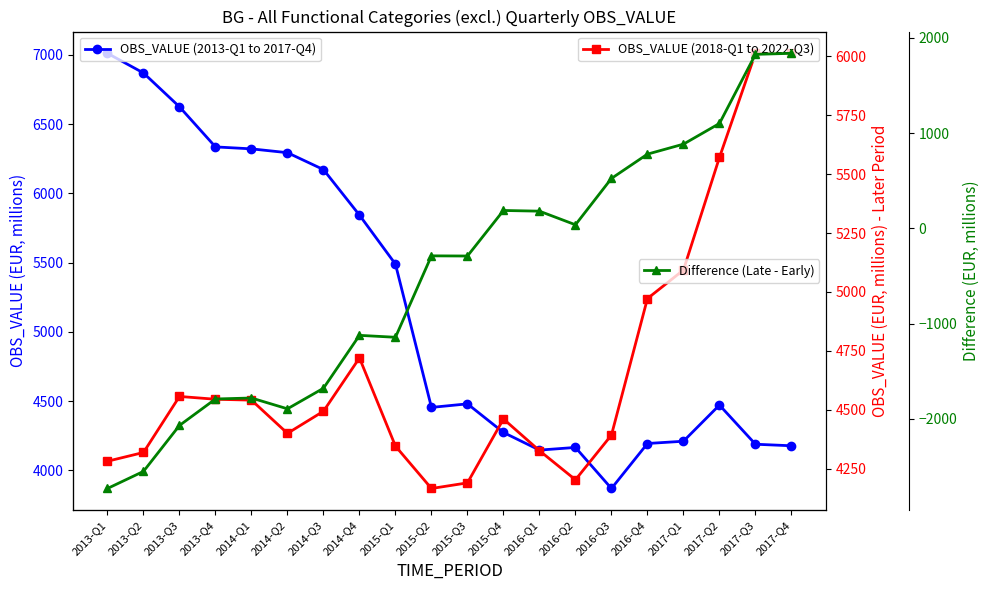

What is the approximate value of OBS_VALUE (2018-Q1 to 2022-Q3) at 2013-Q1?

4280.9